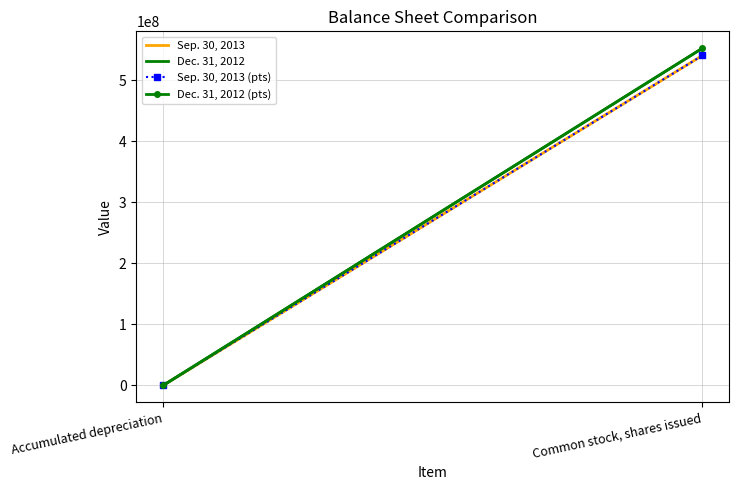

Between Accumulated depreciation and Common stock, shares issued, which series saw the biggest shift?

Dec. 31, 2012